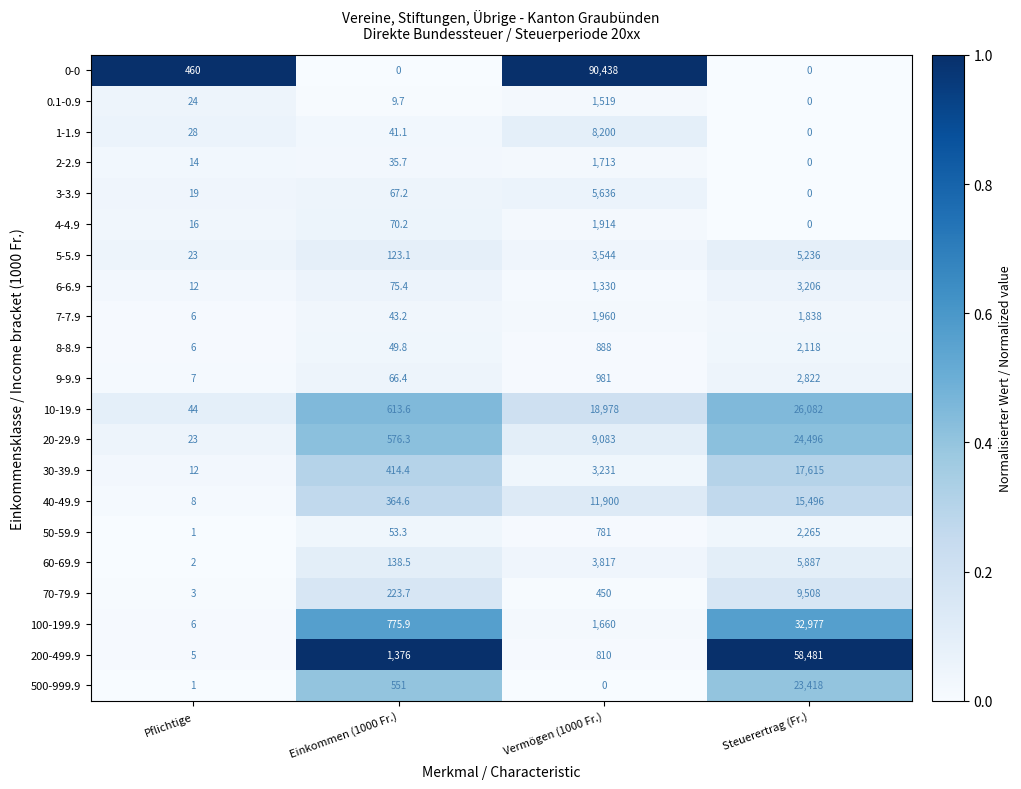

Which category has the highest value across all series?

Vermögen (1000 Fr.)